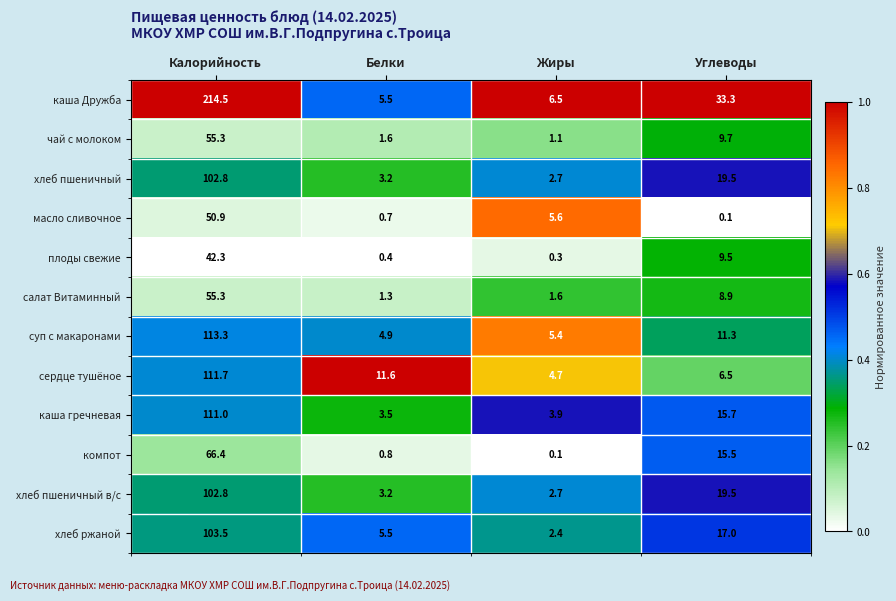

How many categories are shown in the chart?

4